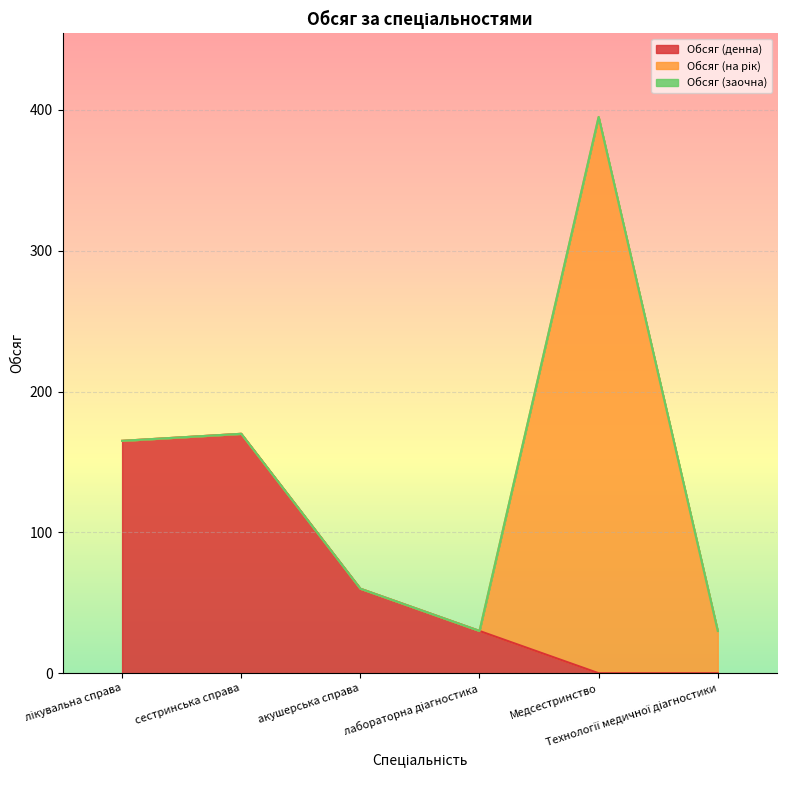

Which has a higher value, Медсестринство or сестринська справа?

сестринська справа